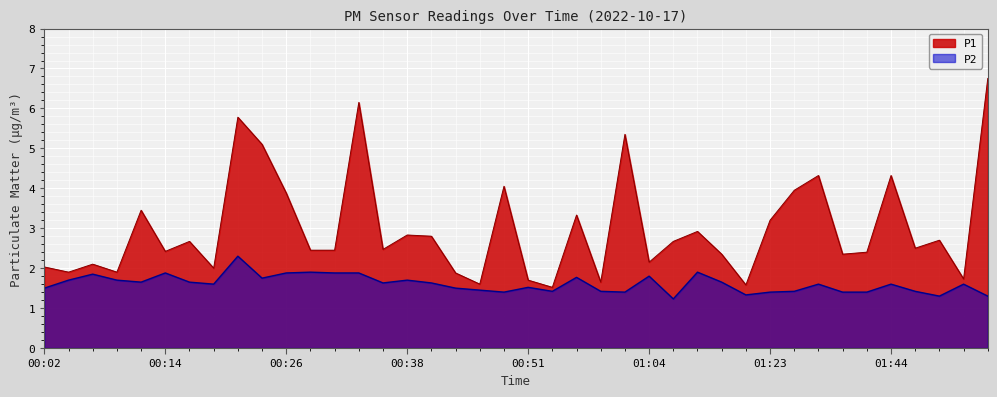

What is the label of the 34th point from the left?

01:39